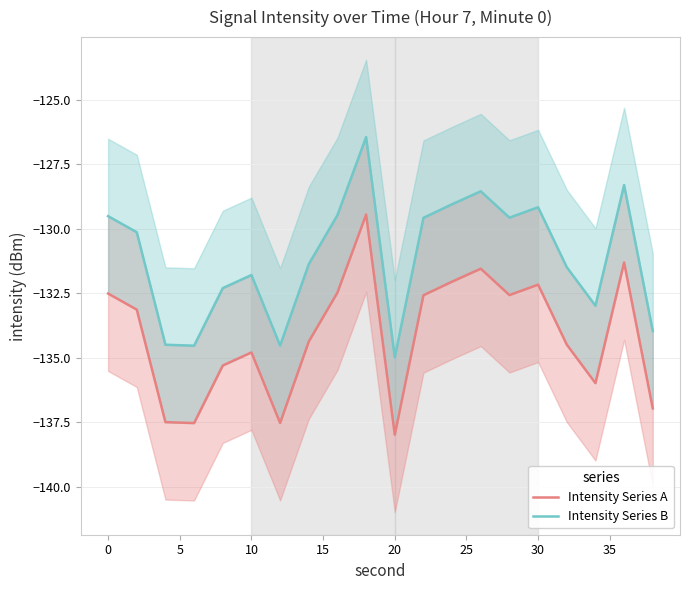

How many lines are shown in the chart?

2